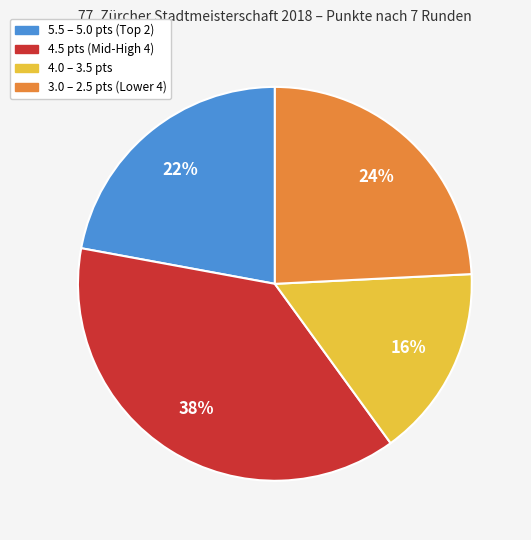

Does any single category account for the majority?

No